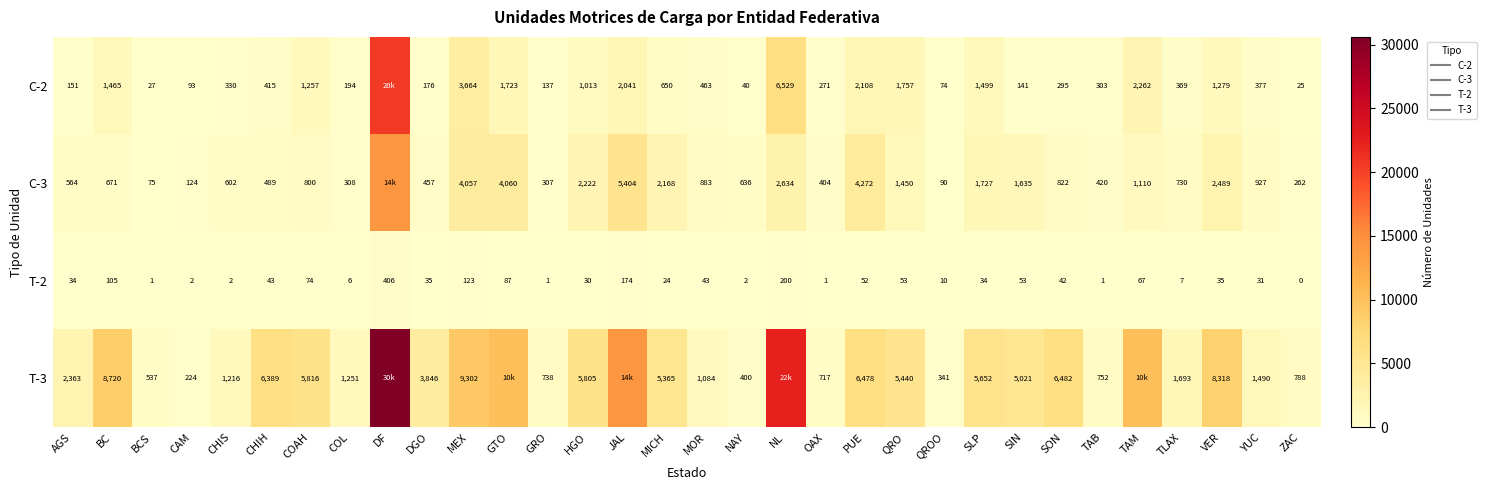

What is the sum of the C-2 values at TAB and SIN?

444